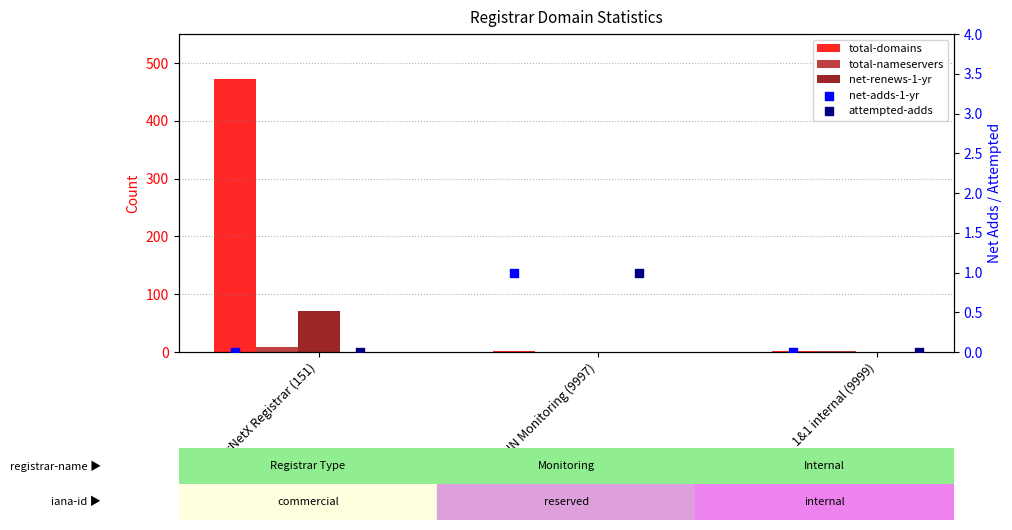

Which series has the largest Y range (max minus min)?

total-domains